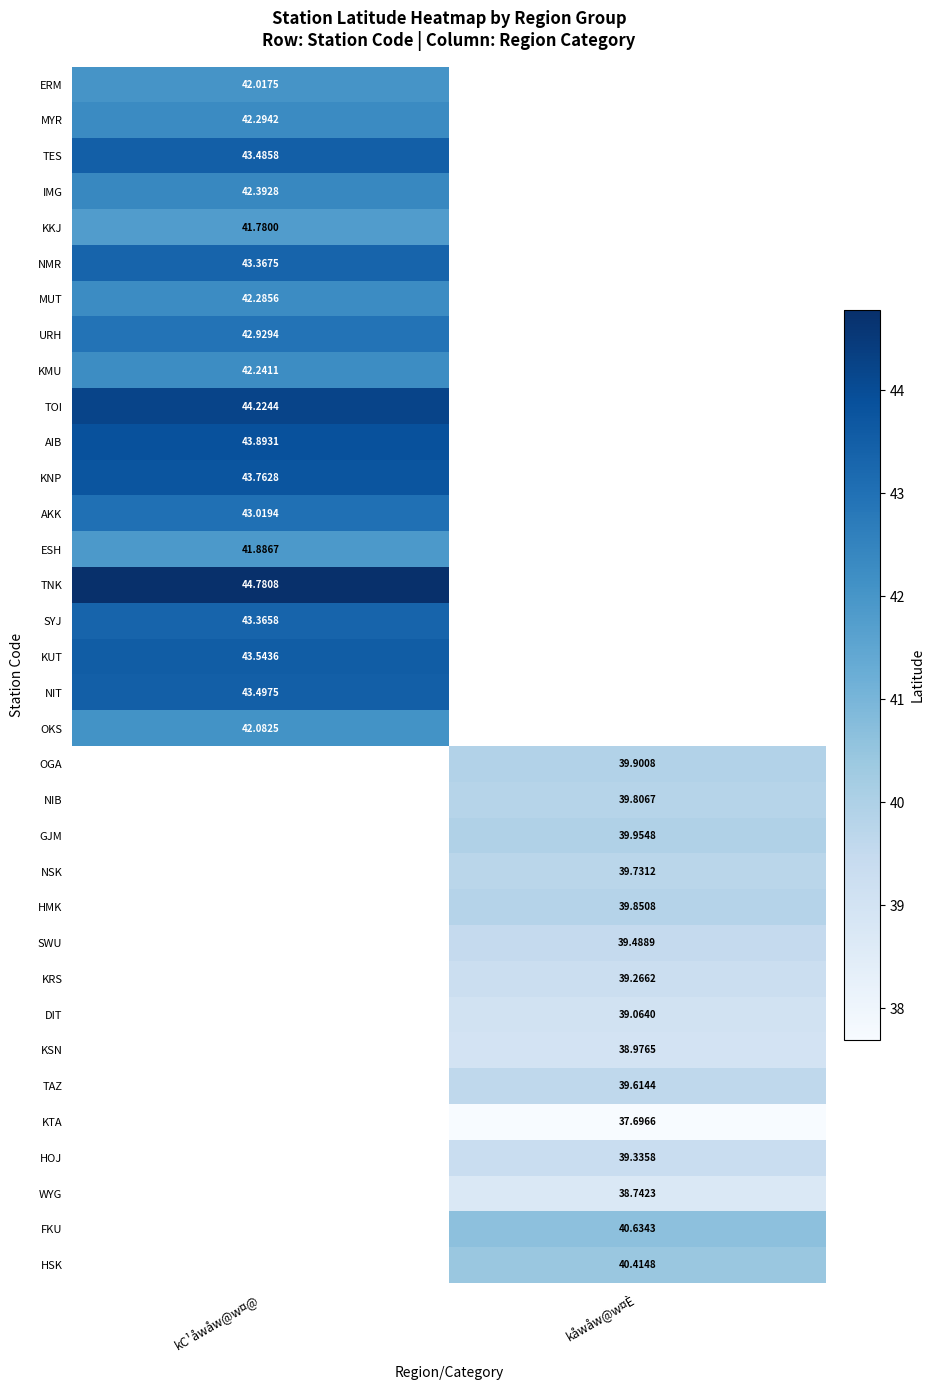

True or false: AIB has a value of 43.9 at kC¹åwåw@w¤@.

True